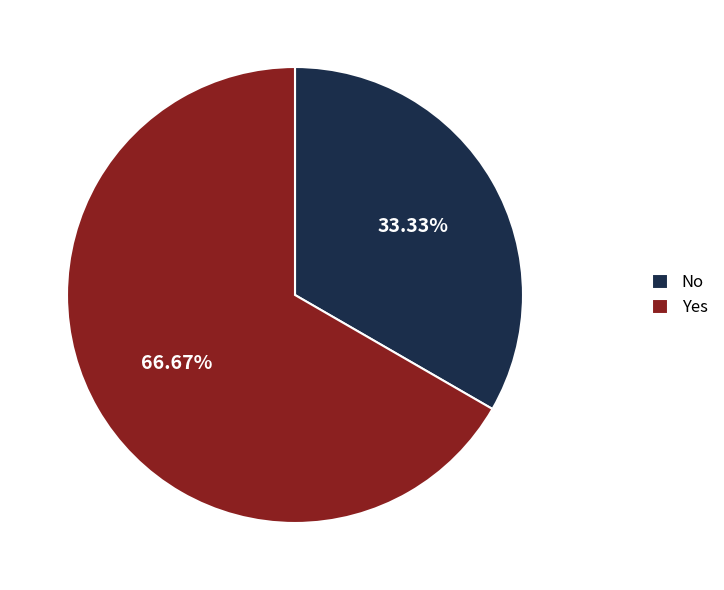

Which category has the biggest portion of the pie?

Yes